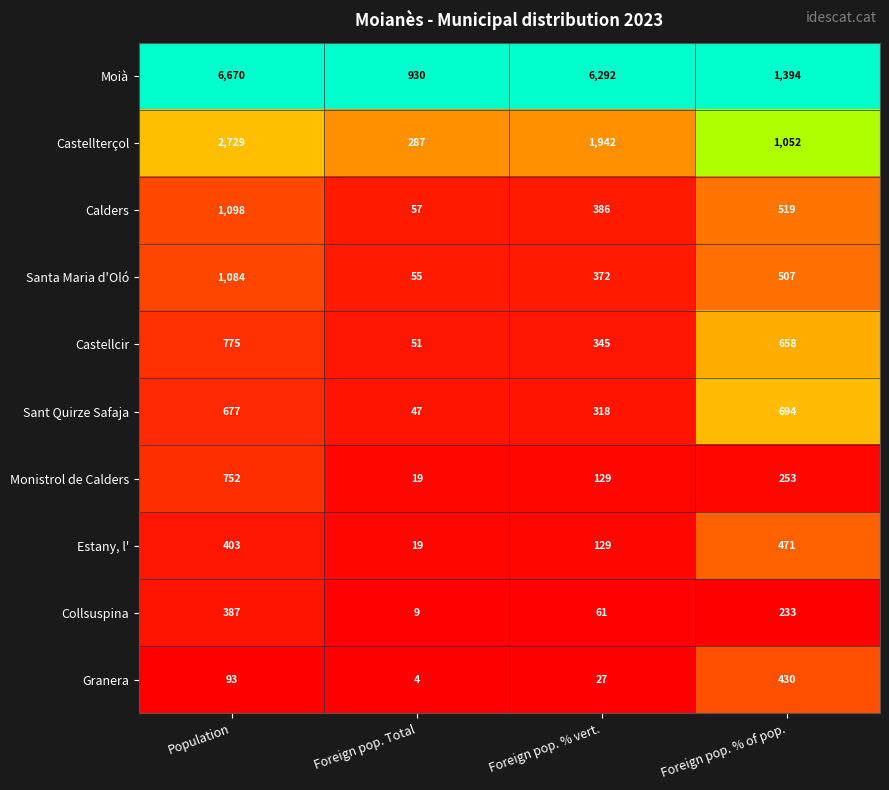

List the labels in order of Santa Maria d'Oló value, largest first.

Population, Foreign pop. % of pop., Foreign pop. % vert., Foreign pop. Total